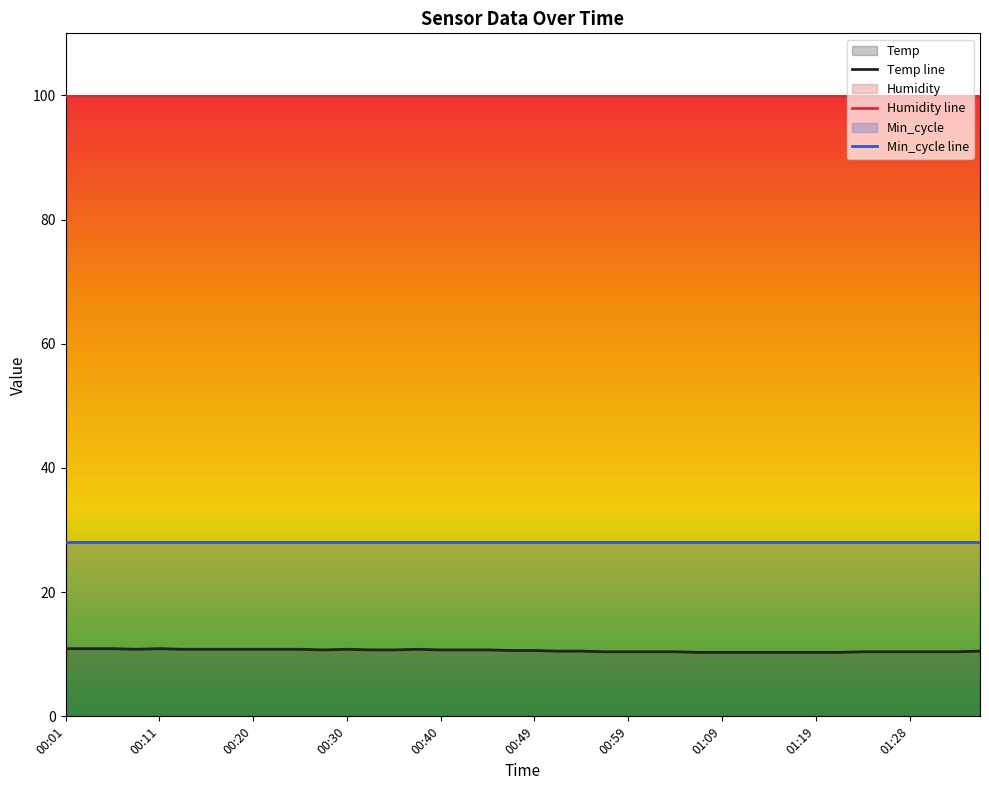

True or false: Min_cycle line and Humidity line intersect in this chart.

False